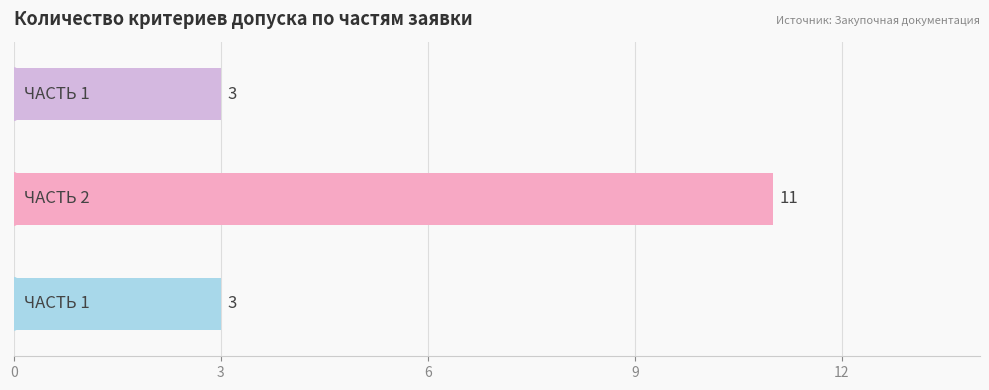

How many values are between 3 and 11?

3